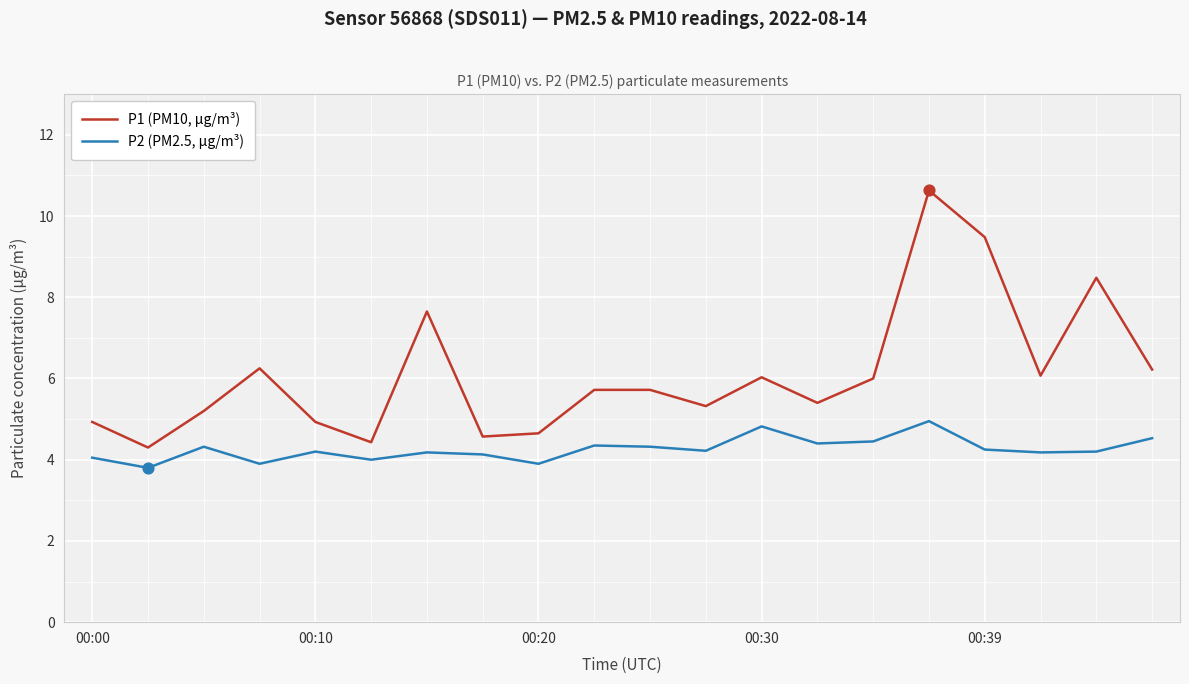

At how many categories does at least one series exceed 7?

4